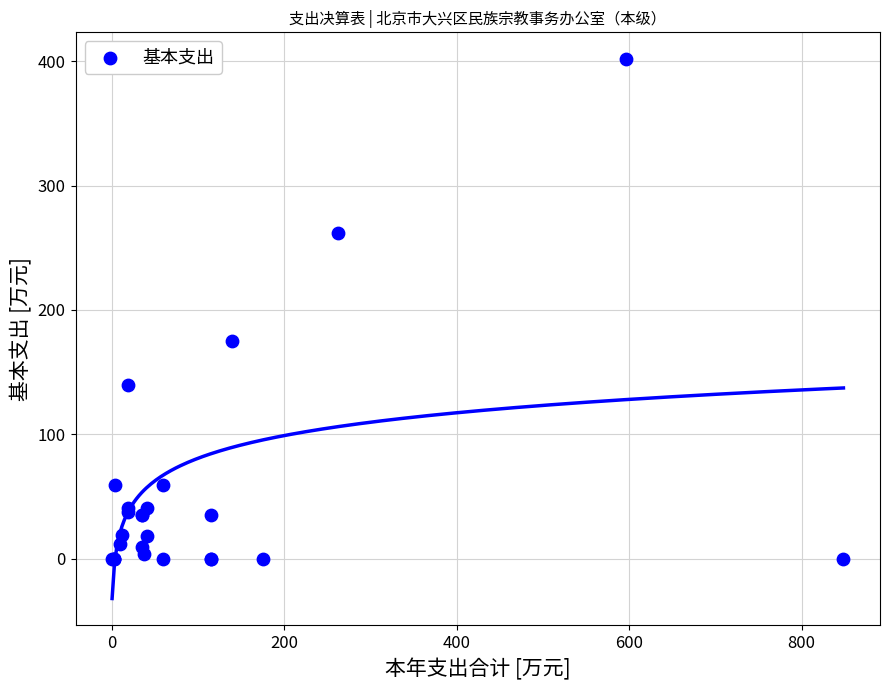

What Y value in the scatter plot is closest to 200?

175.0